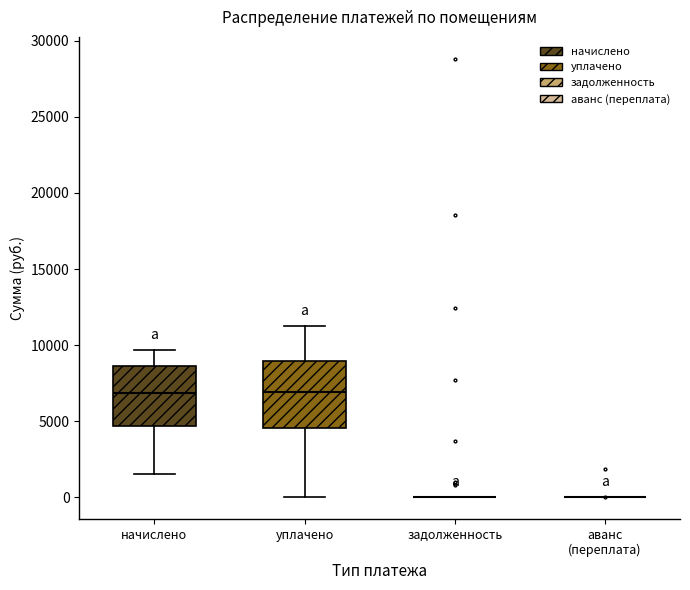

Where does the median line of the box for уплачено sit on the y-axis? The values are not printed on the chart, so give them approximately, as read against the axis.

7000